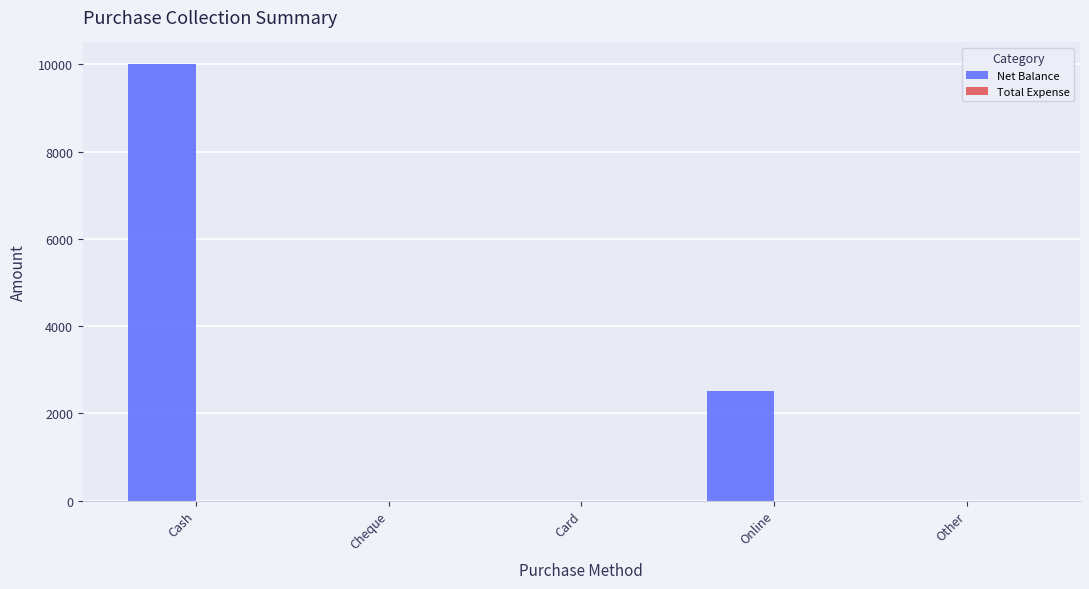

Are the bars horizontal?

No